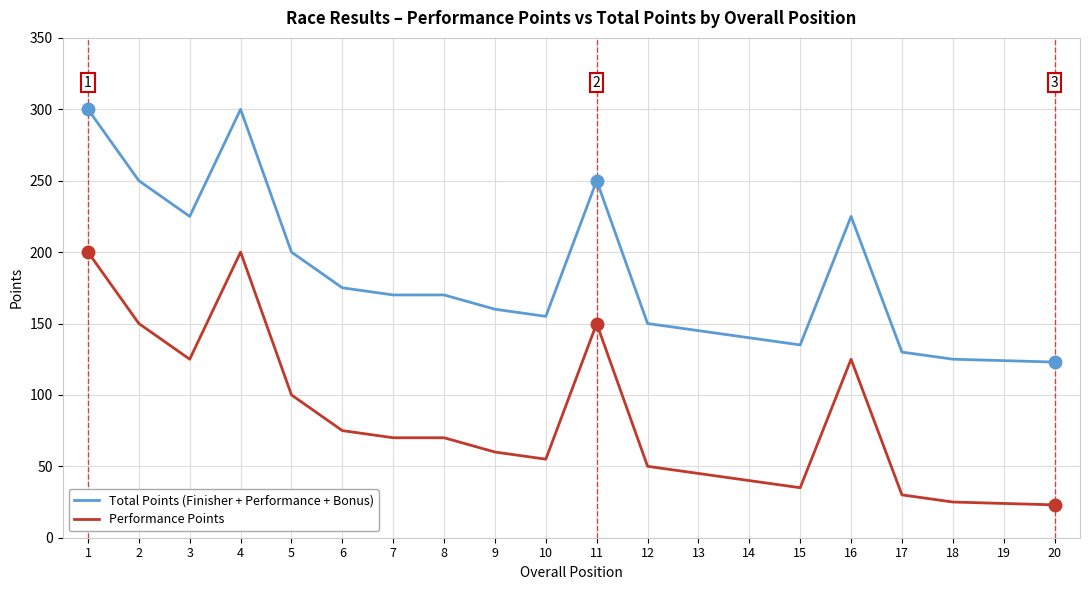

Is this an area chart (filled region under the line)?

No